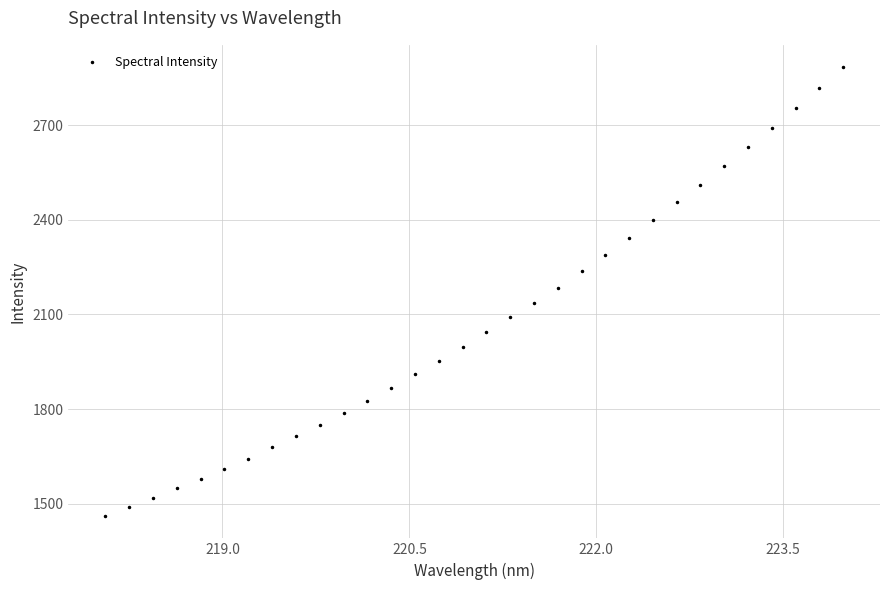

How many lines are shown in the chart?

1